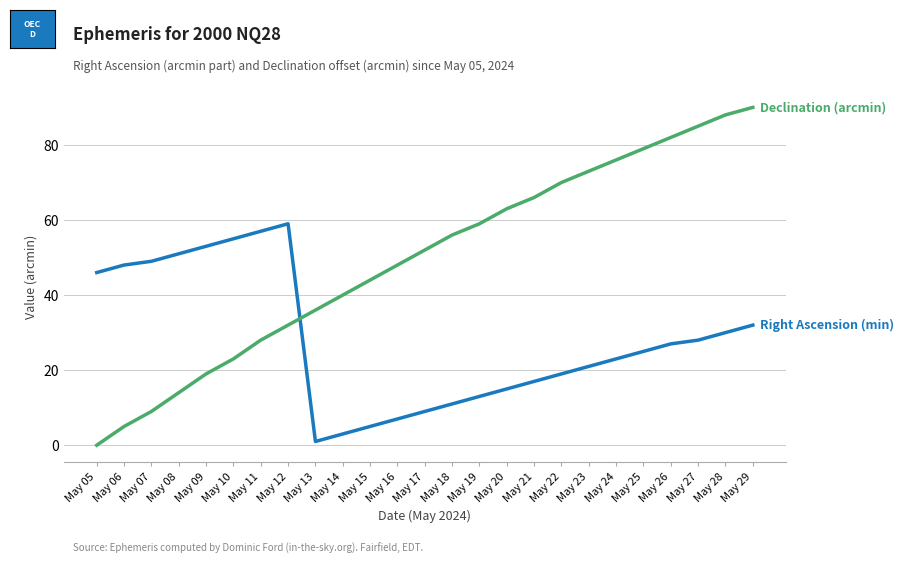

What is the maximum value shown in the chart?

90